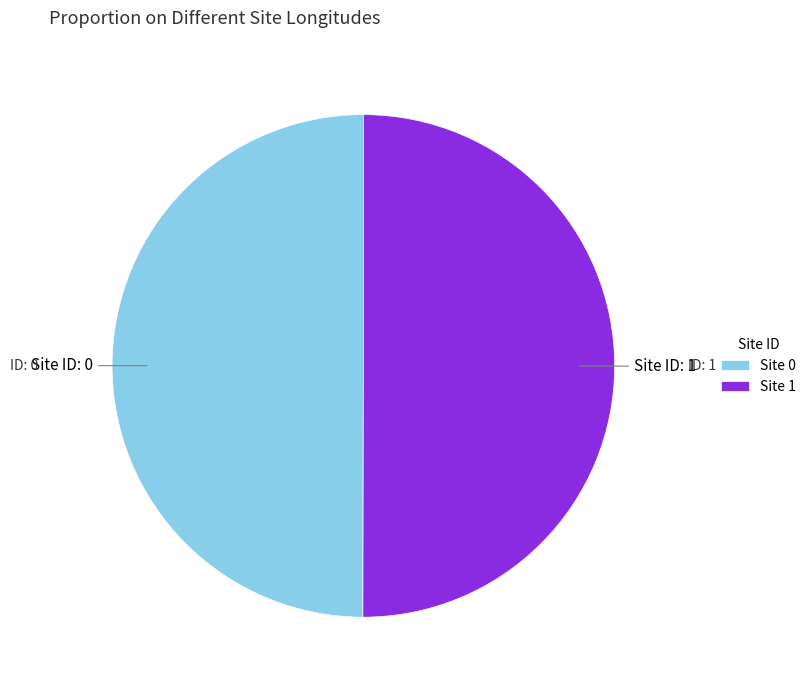

What is the ratio of the value at Site 1 to the value at Site 0?

1.0